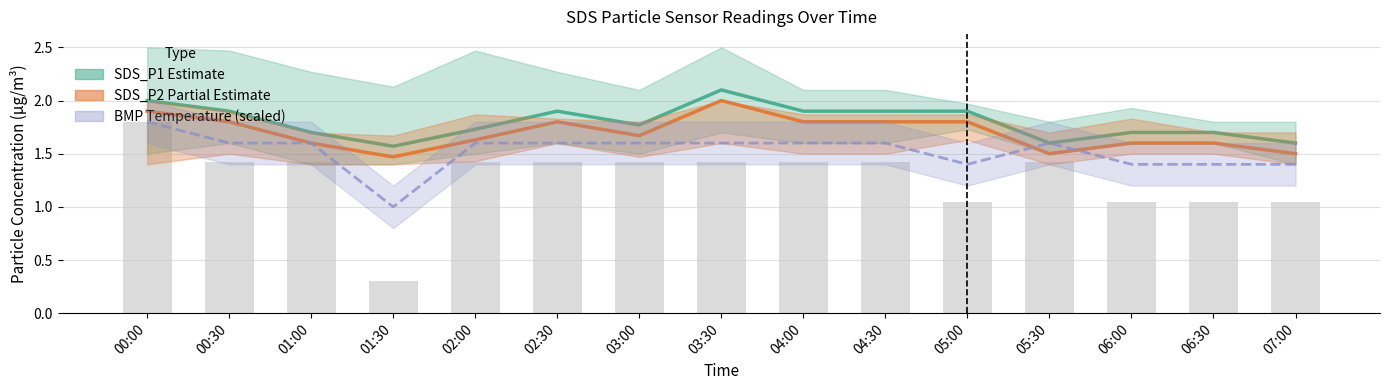

At which label is SDS_P2 Estimate (partial) closest to 1?

01:30